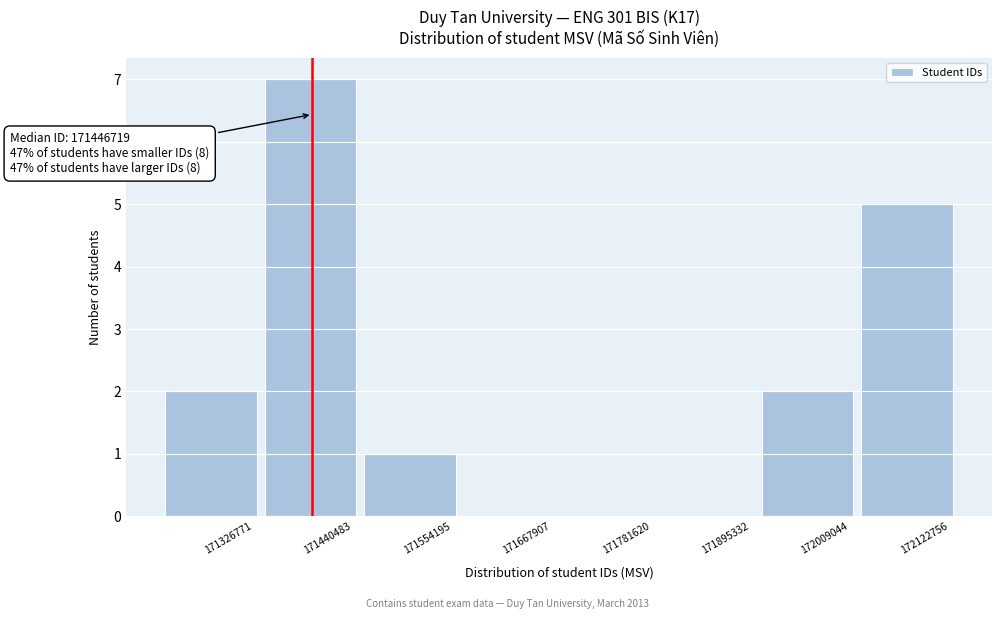

Reading right to left, list all the values displayed in this chart.

172122756=5	172009044=2	171895332=0	171781620=0	171667907=0	171554195=1	171440483=7	171326771=2